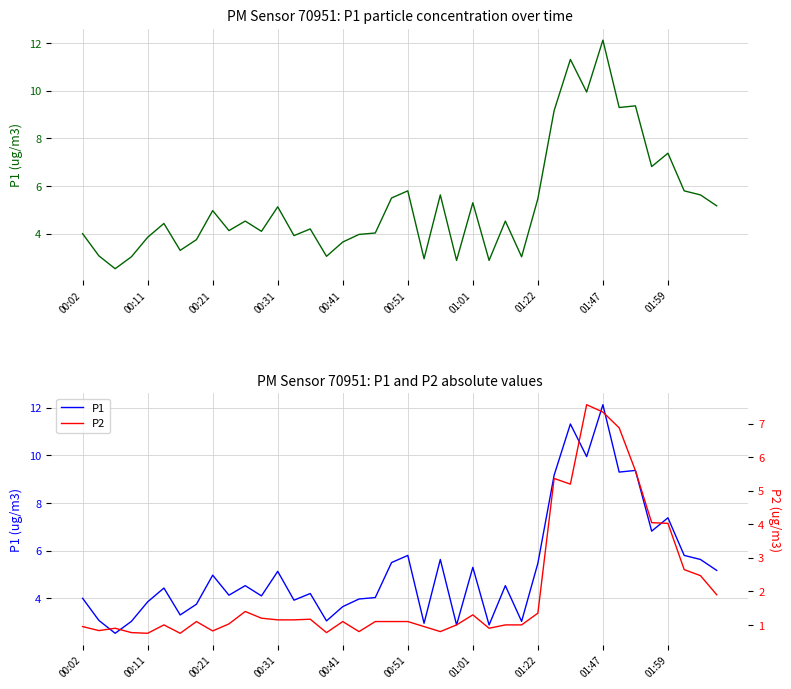

What is the difference between the maximum and minimum values in the P1 series?

9.6